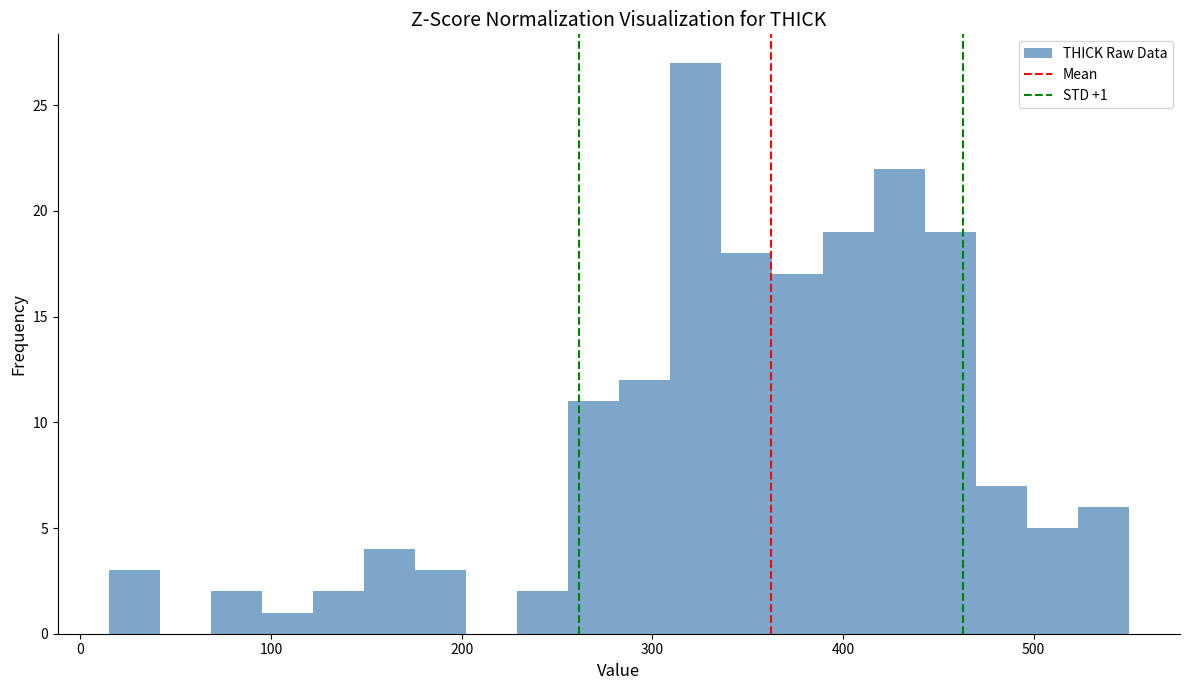

Read against the x-axis, roughly where is the centre of the tallest bar?

320